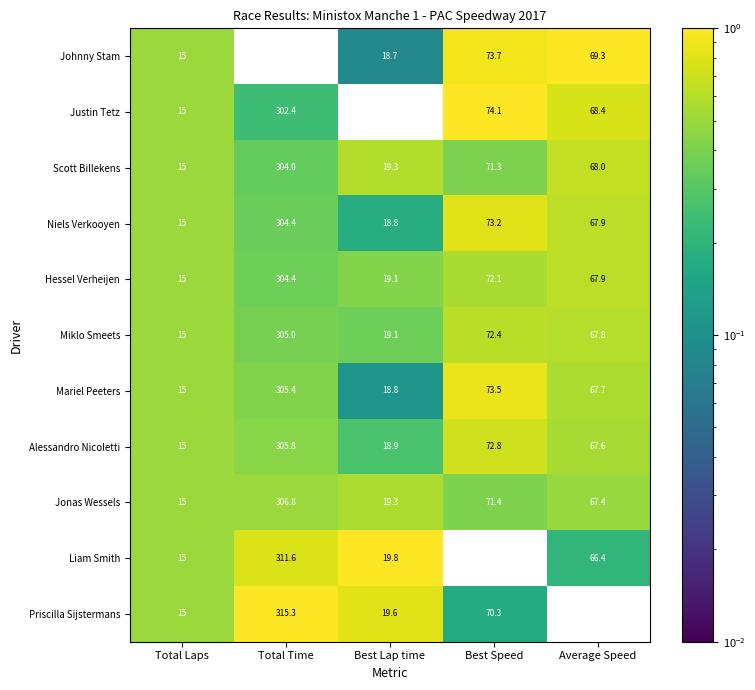

Which series has the widest spread of values?

Priscilla Sijstermans